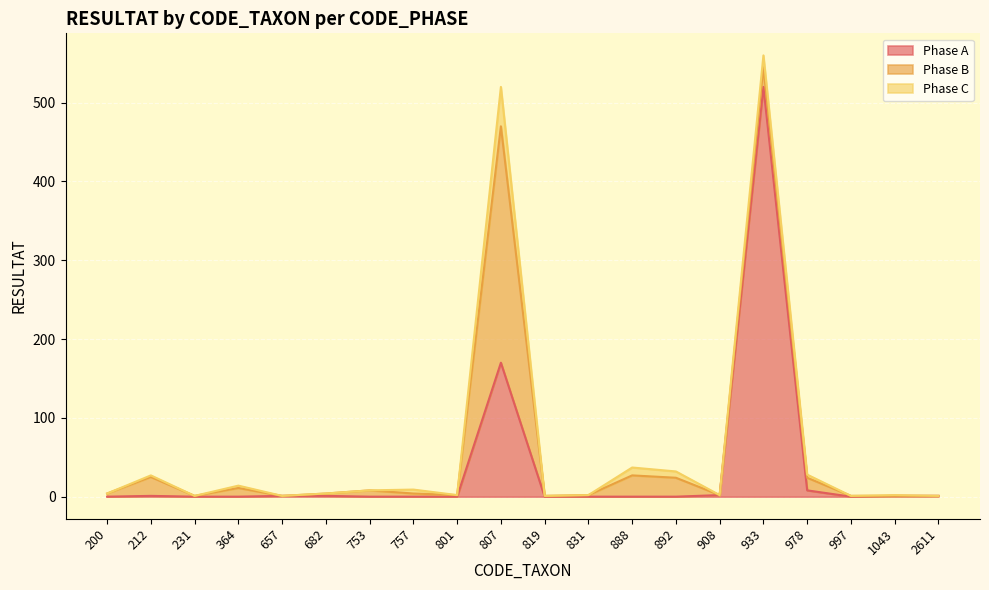

What is the value of the Phase C point at the 16th from the left?

15